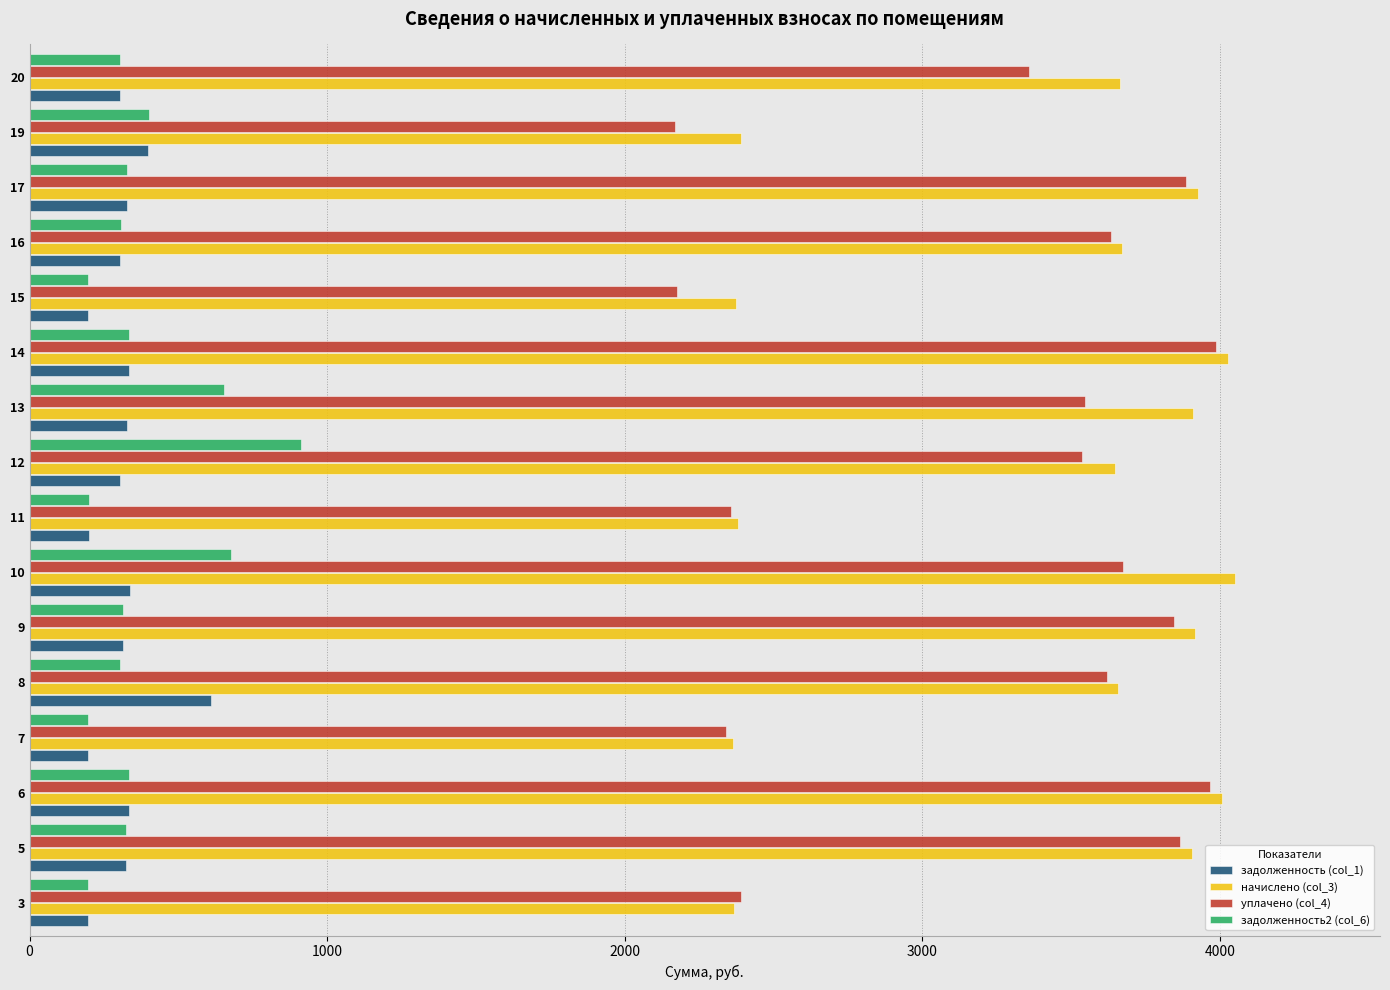

What is the difference between the maximum and minimum values in the уплачено (col_4) series?

1819.9